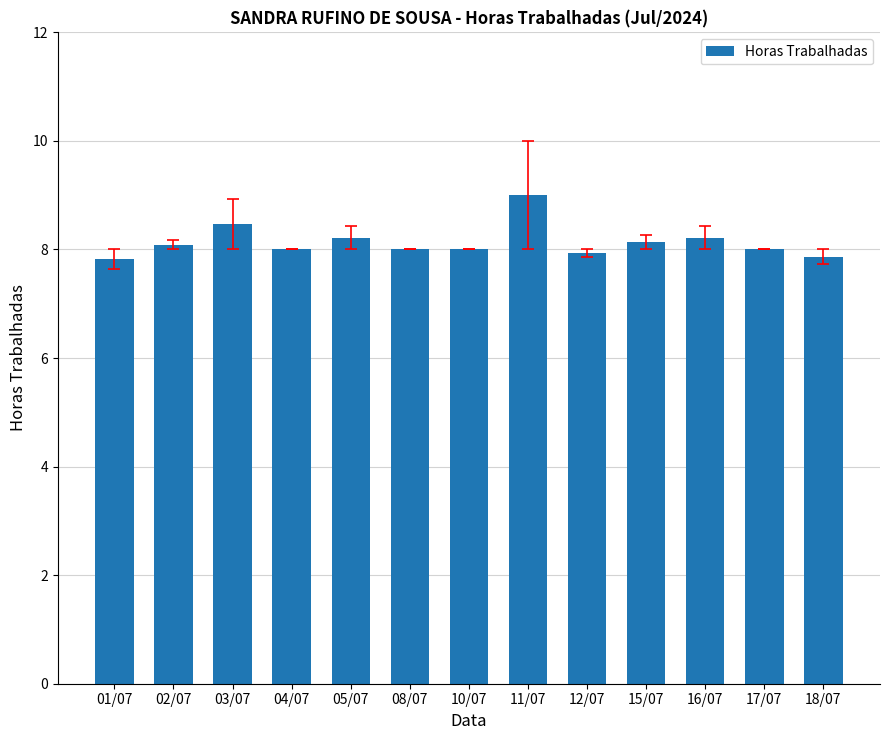

Is it true that the value at 02/07 is 8.1?

True